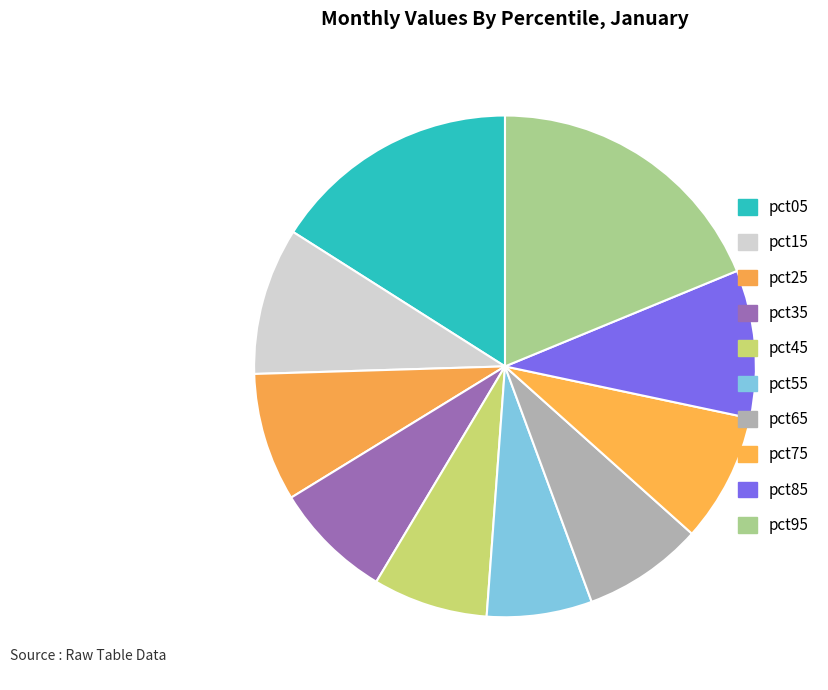

To the nearest percent, what percentage of the pie is pct75?

8%